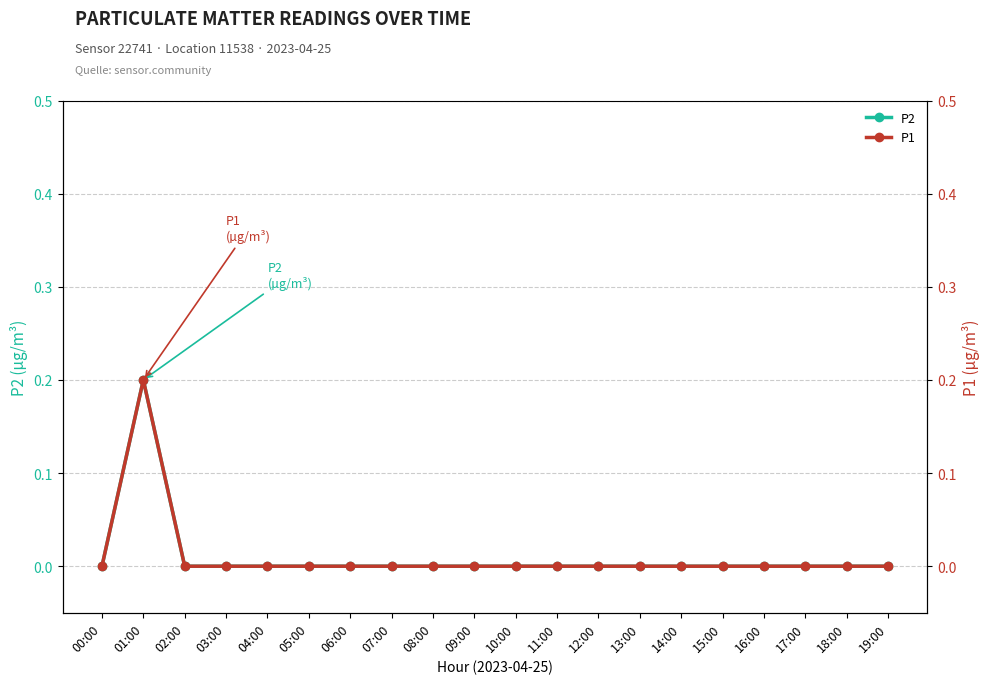

Rank the series by their maximum value, from lowest to highest.

P2, P1